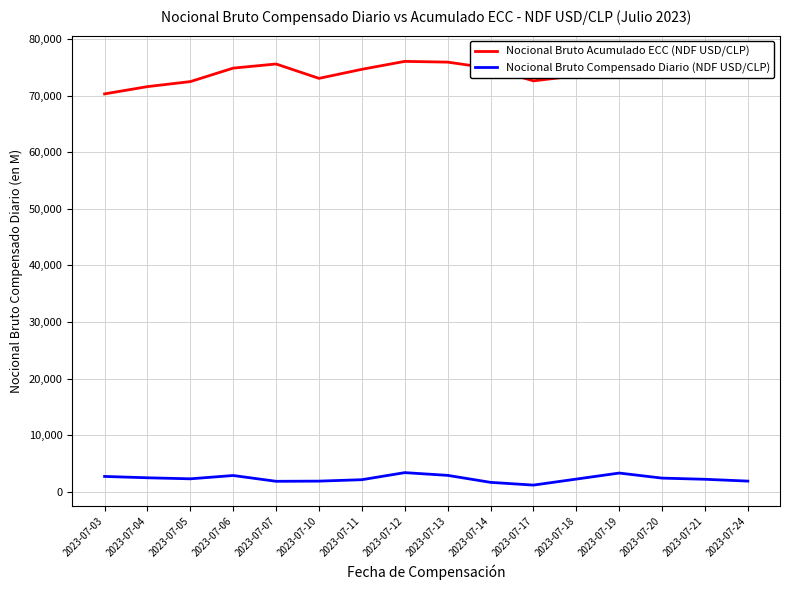

How many data points in Nocional Bruto Acumulado ECC (NDF USD/CLP) are above 74863?

8